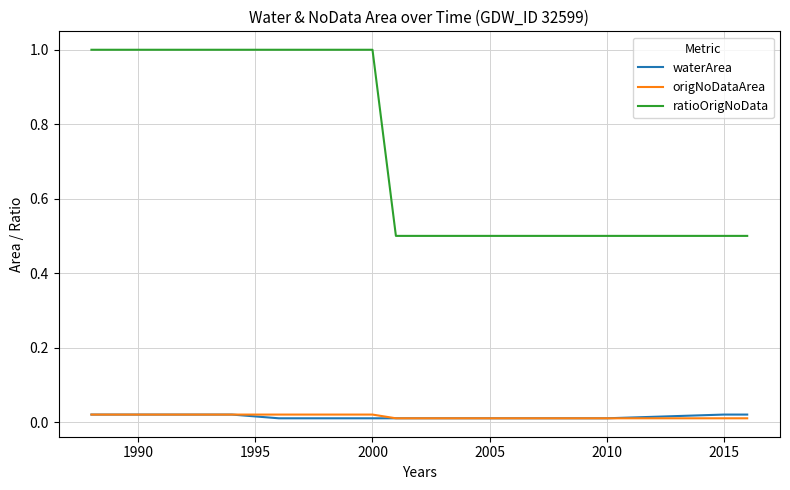

What are all the series names shown in the legend?

waterArea, origNoDataArea, ratioOrigNoData